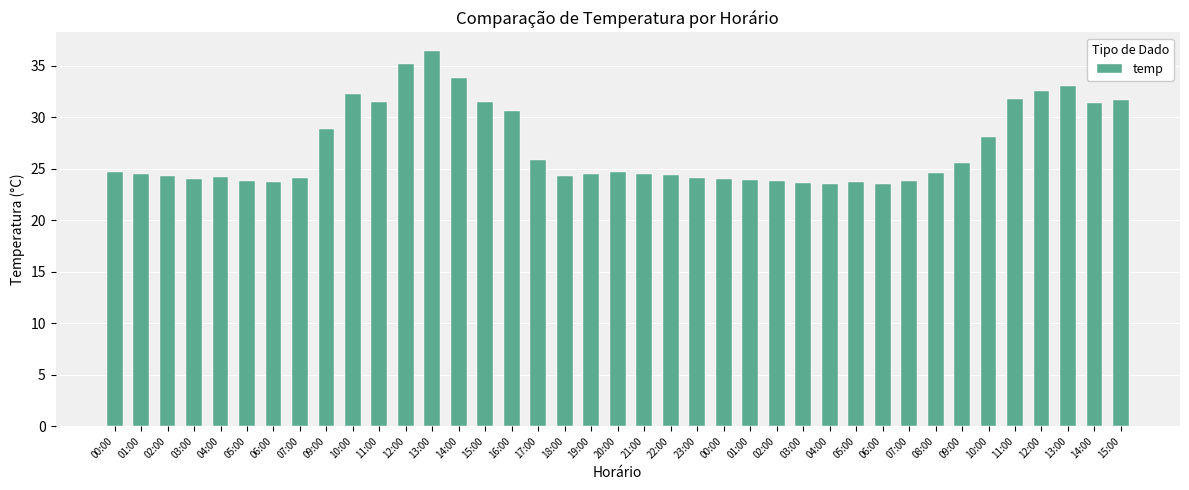

Count the number of data series in this chart.

1